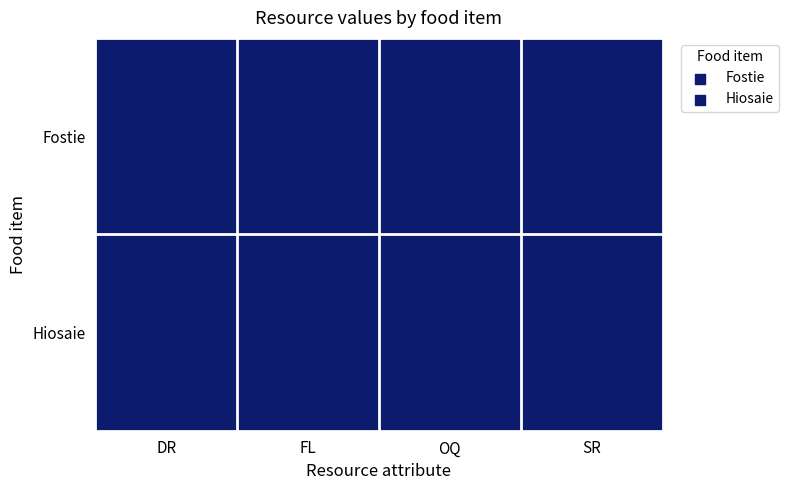

Which series has the widest spread of values?

Hiosaie